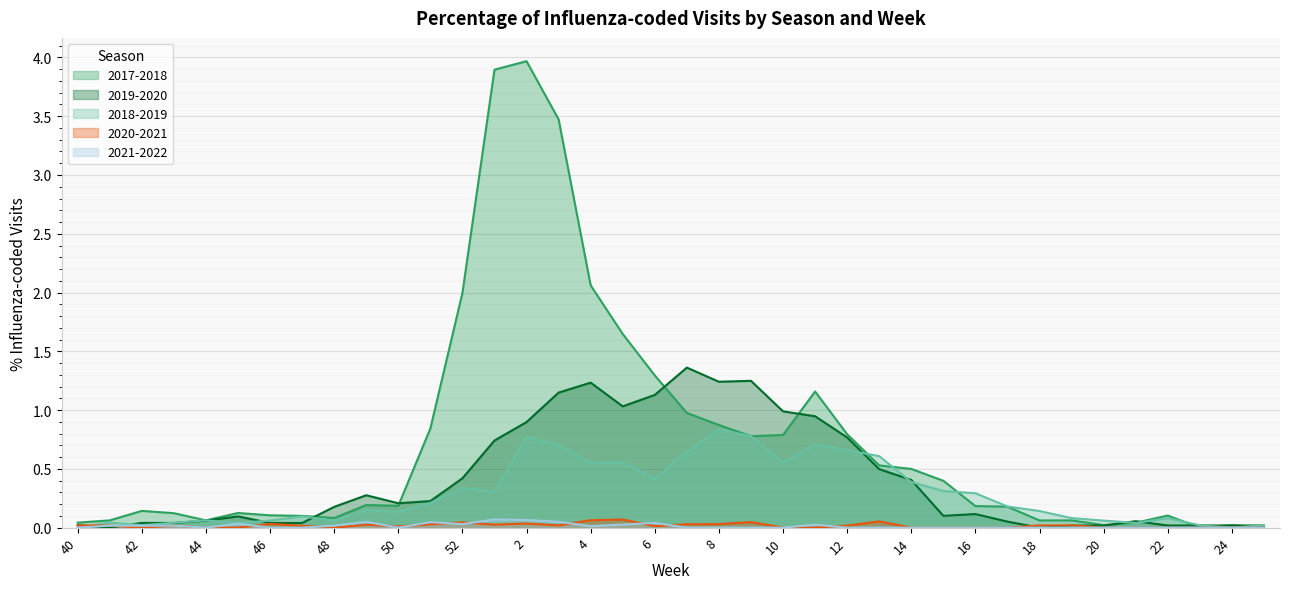

True or false: 2020-2021 has a value of 0.0 at 43.

True